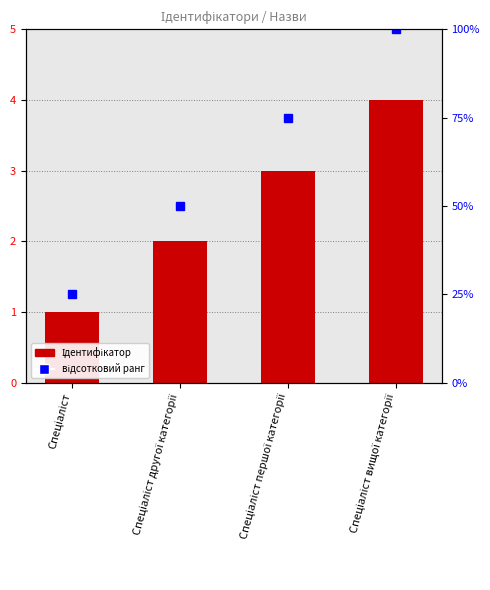

Reading left to right, what are all the values shown in this chart?

1	2	3	4